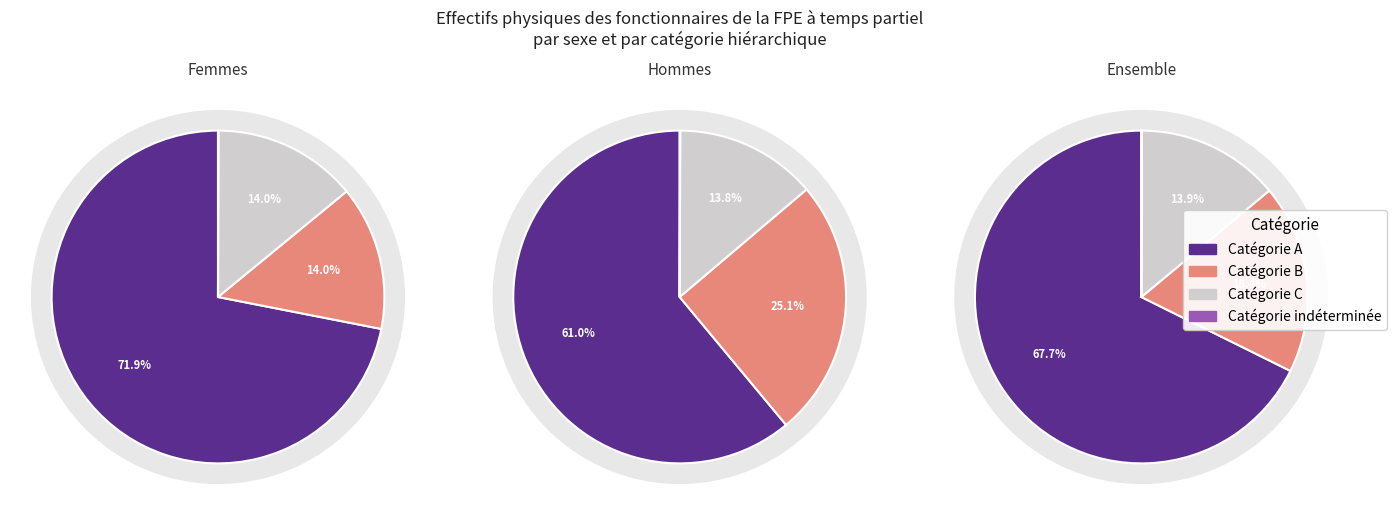

To the nearest percent, what is the combined percentage of Hommes and Ensemble?

77%